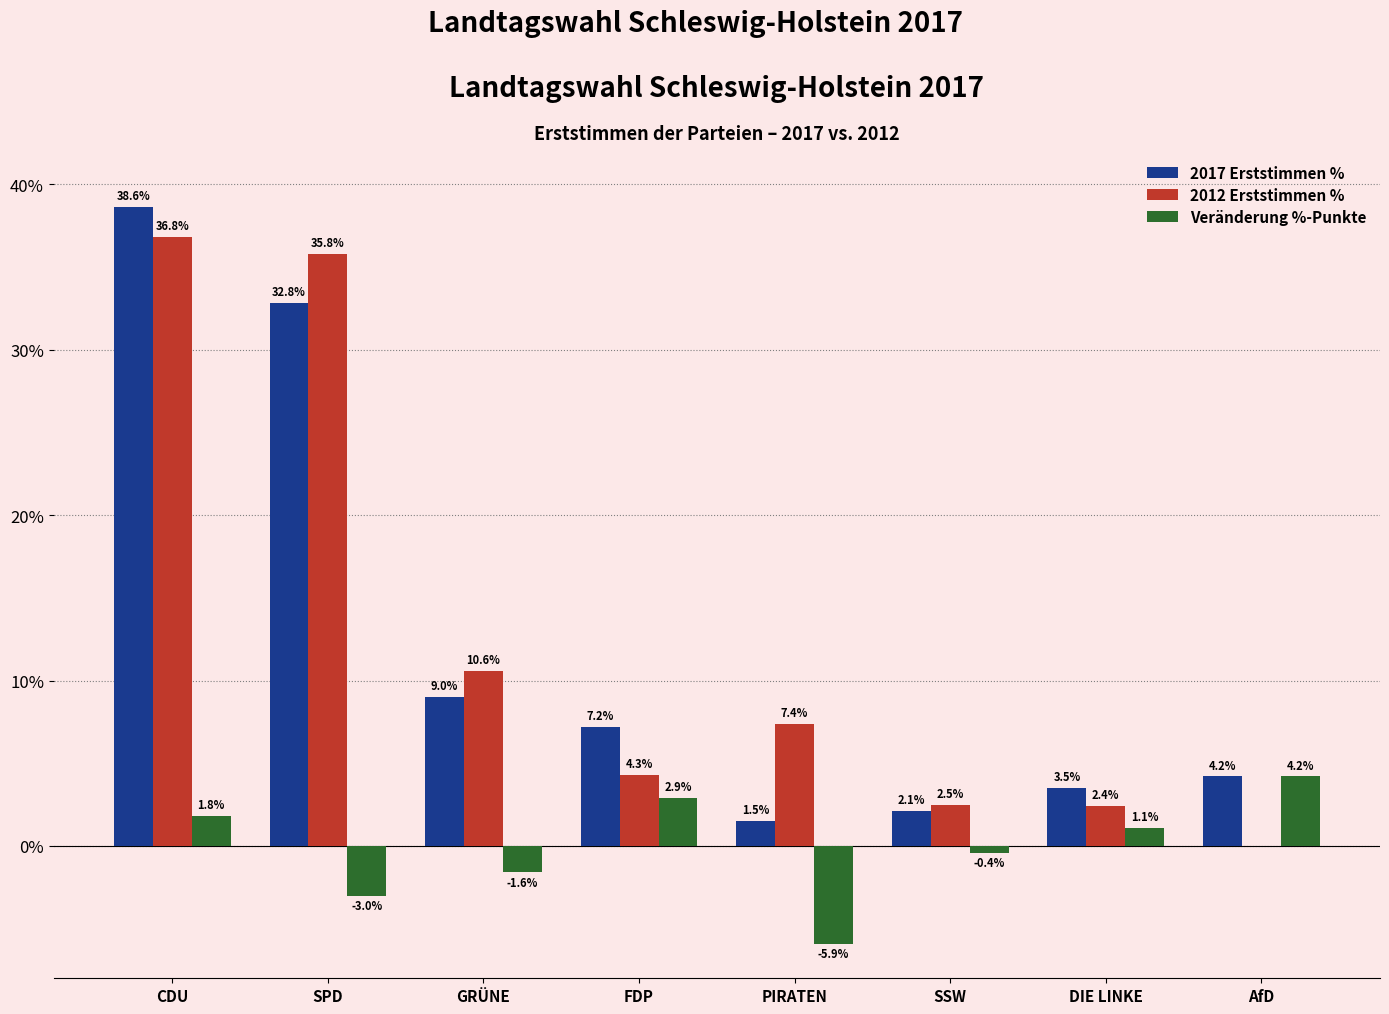

Which series has the largest total across all categories?

2012 Erststimmen %